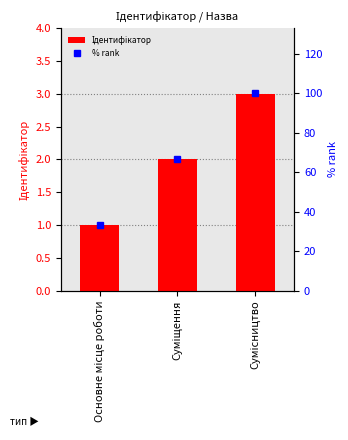

What are all the series names shown in the legend?

Ідентифікатор, % rank